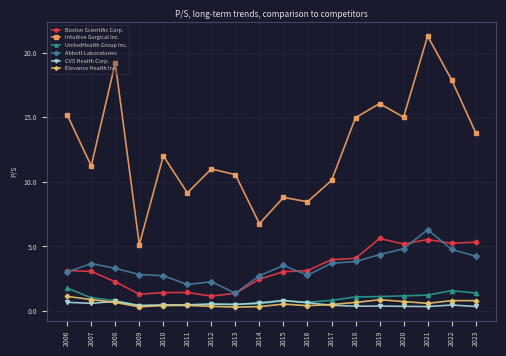

Is it true that Intuitive Surgical Inc. equals 5.1 at 2009?

True